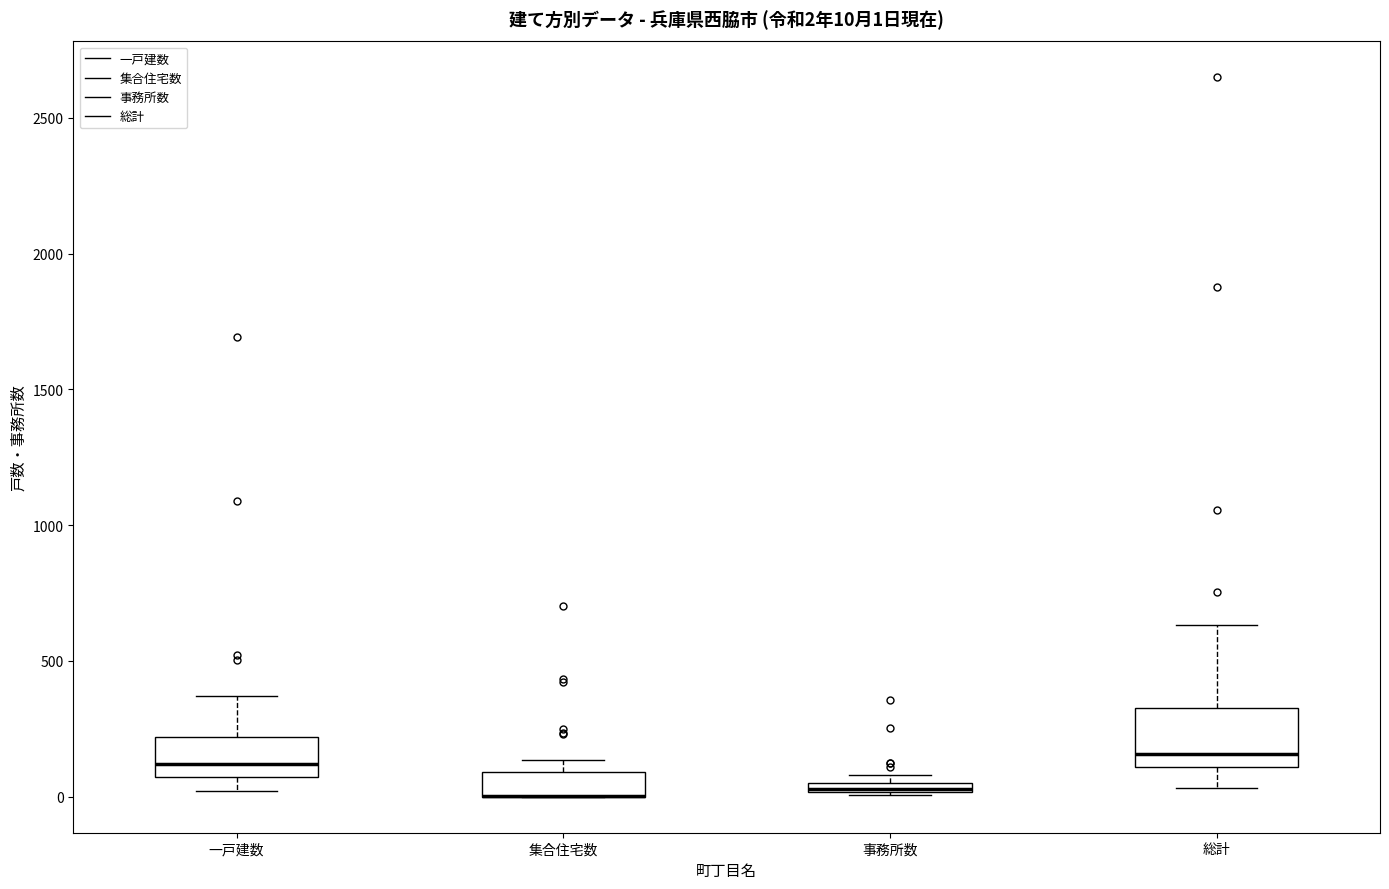

Which box is the tallest, from its lower edge to its upper edge?

総計